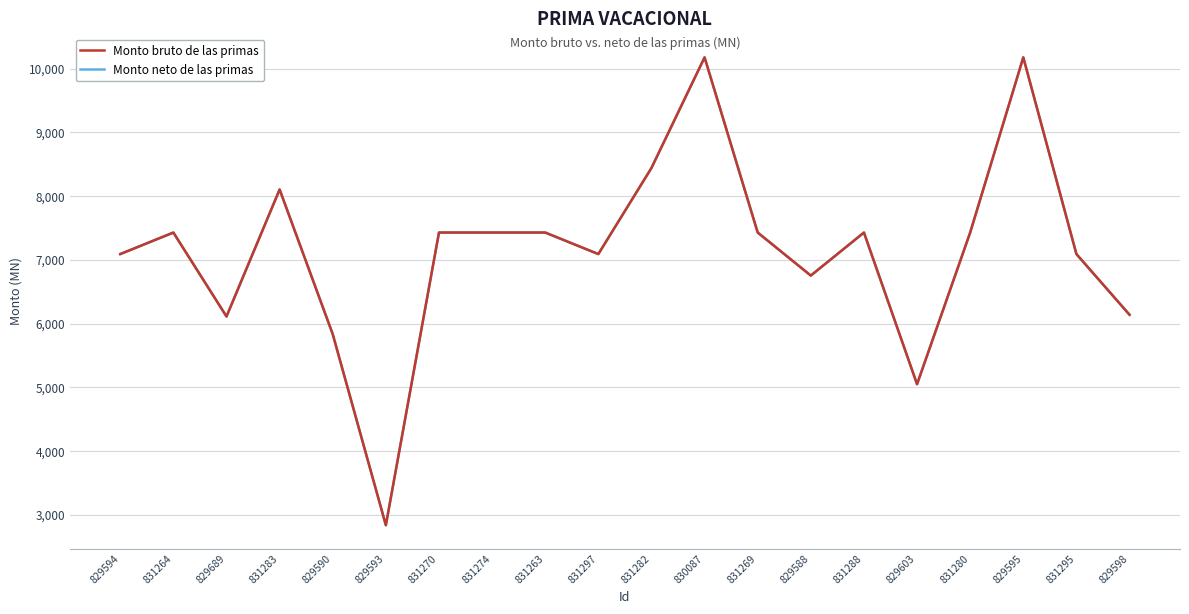

What is the total value across all series at 831270?

14855.2